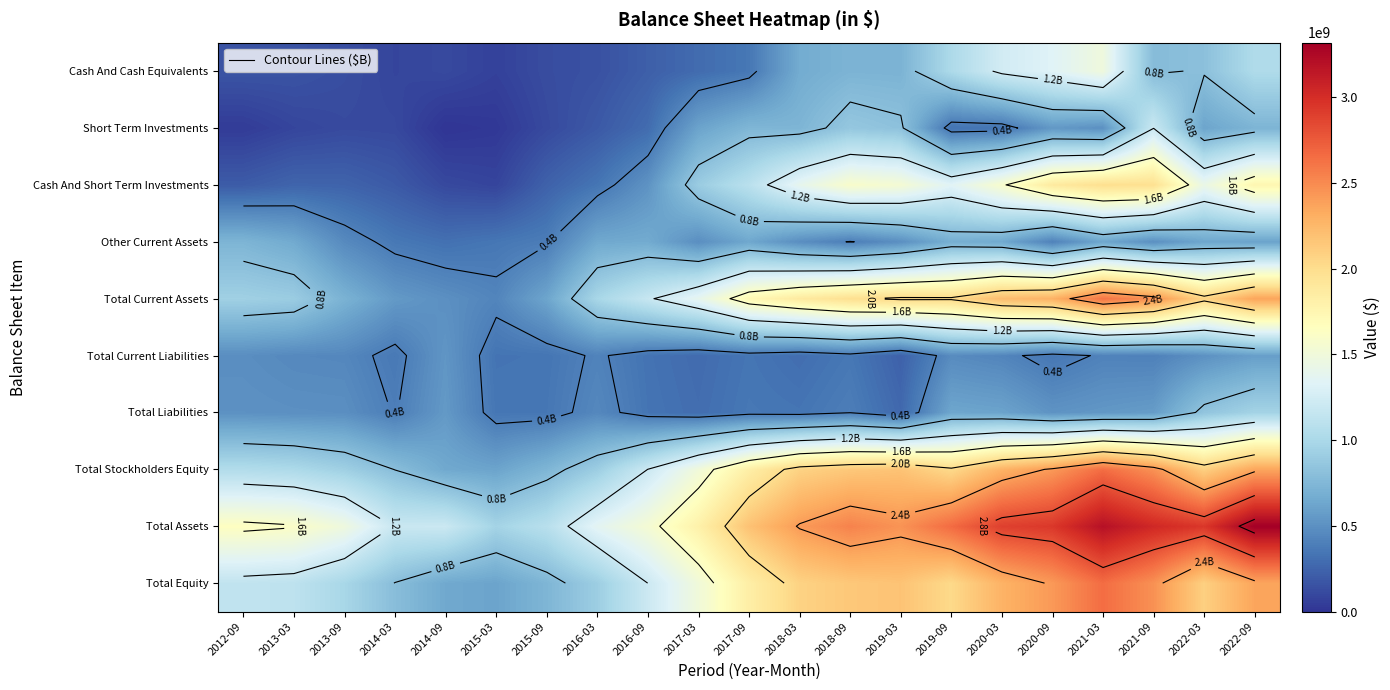

At which label is Total Equity closest to 1632850000?

2017-03